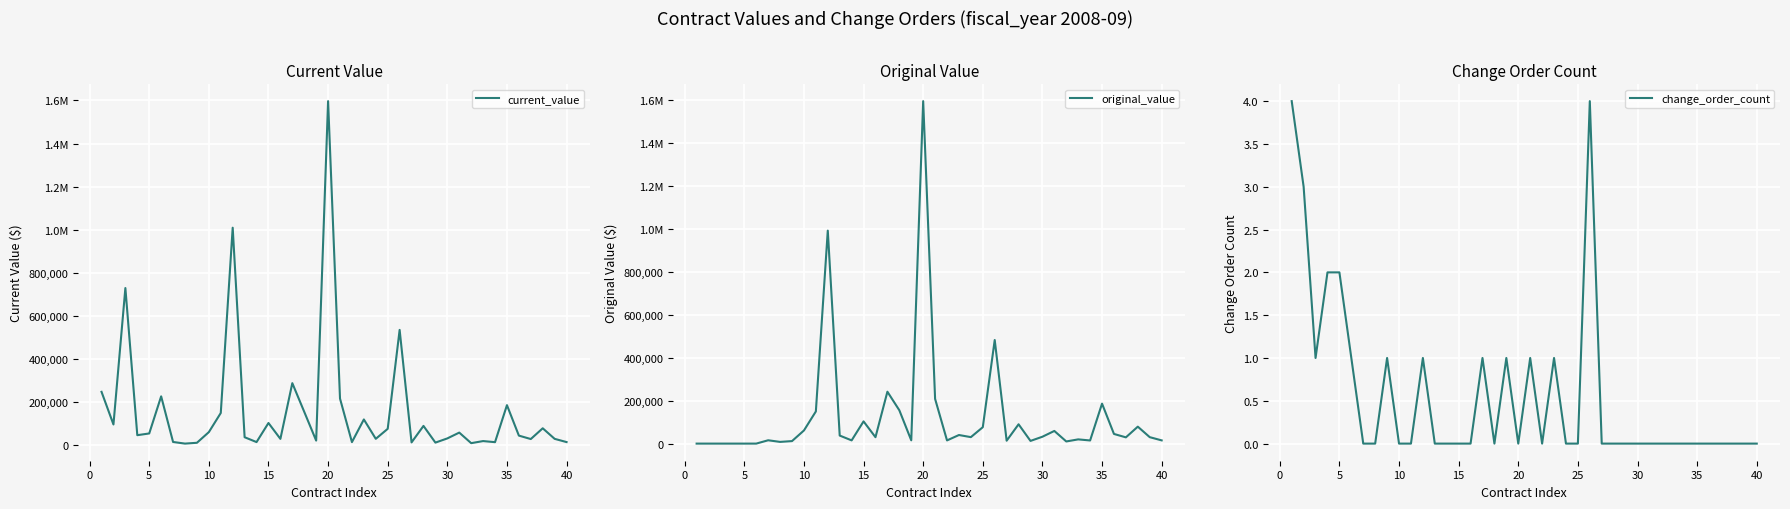

Is it true that change_order_count equals 0 at 40?

True